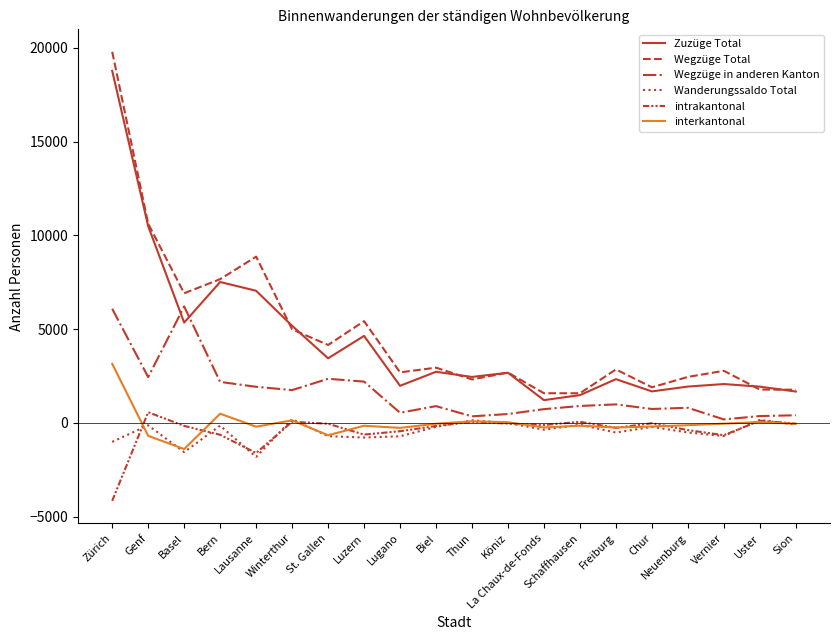

Reading left to right, extract all data points from this chart.

Zuzüge Total: Zürich=18775	Genf=10488	Basel=5347	Bern=7511	Lausanne=7044	Winterthur=5176	St. Gallen=3440	Luzern=4636	Lugano=1974	Biel=2722	Thun=2447	Köniz=2670	La Chaux-de-Fonds=1210	Schaffhausen=1477	Freiburg=2329	Chur=1676	Neuenburg=1933	Vernier=2068	Uster=1929	Sion=1668
Wegzüge Total: Zürich=19791	Genf=10619	Basel=6911	Bern=7663	Lausanne=8863	Winterthur=4988	St. Gallen=4152	Luzern=5421	Lugano=2692	Biel=2941	Thun=2313	Köniz=2680	La Chaux-de-Fonds=1578	Schaffhausen=1577	Freiburg=2848	Chur=1895	Neuenburg=2448	Vernier=2774	Uster=1774	Sion=1766
Wegzüge in anderen Kanton: Zürich=6081	Genf=2438	Basel=6205	Bern=2182	Lausanne=1921	Winterthur=1745	St. Gallen=2349	Luzern=2198	Lugano=537	Biel=890	Thun=345	Köniz=469	La Chaux-de-Fonds=729	Schaffhausen=898	Freiburg=983	Chur=738	Neuenburg=802	Vernier=181	Uster=360	Sion=403
Wanderungssaldo Total: Zürich=-1016	Genf=-131	Basel=-1564	Bern=-152	Lausanne=-1819	Winterthur=188	St. Gallen=-712	Luzern=-785	Lugano=-718	Biel=-219	Thun=134	Köniz=-10	La Chaux-de-Fonds=-368	Schaffhausen=-100	Freiburg=-519	Chur=-219	Neuenburg=-515	Vernier=-706	Uster=155	Sion=-98
intrakantonal: Zürich=-4162	Genf=563	Basel=-165	Bern=-638	Lausanne=-1612	Winterthur=57	St. Gallen=-50	Luzern=-628	Lugano=-448	Biel=-170	Thun=53	Köniz=-42	La Chaux-de-Fonds=-118	Schaffhausen=54	Freiburg=-268	Chur=-22	Neuenburg=-388	Vernier=-661	Uster=114	Sion=-46
interkantonal: Zürich=3146	Genf=-694	Basel=-1399	Bern=486	Lausanne=-207	Winterthur=131	St. Gallen=-662	Luzern=-157	Lugano=-270	Biel=-49	Thun=81	Köniz=32	La Chaux-de-Fonds=-250	Schaffhausen=-154	Freiburg=-251	Chur=-197	Neuenburg=-127	Vernier=-45	Uster=41	Sion=-52